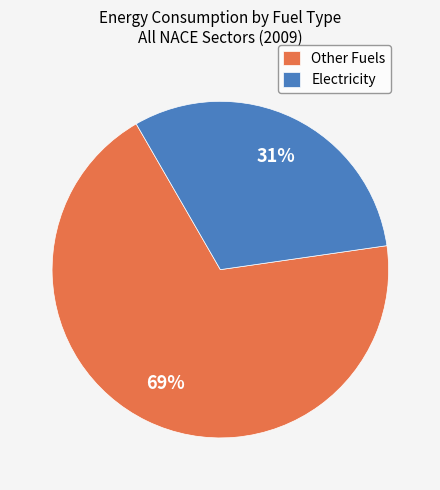

Combined, do Other Fuels and Electricity account for over 50%?

Yes